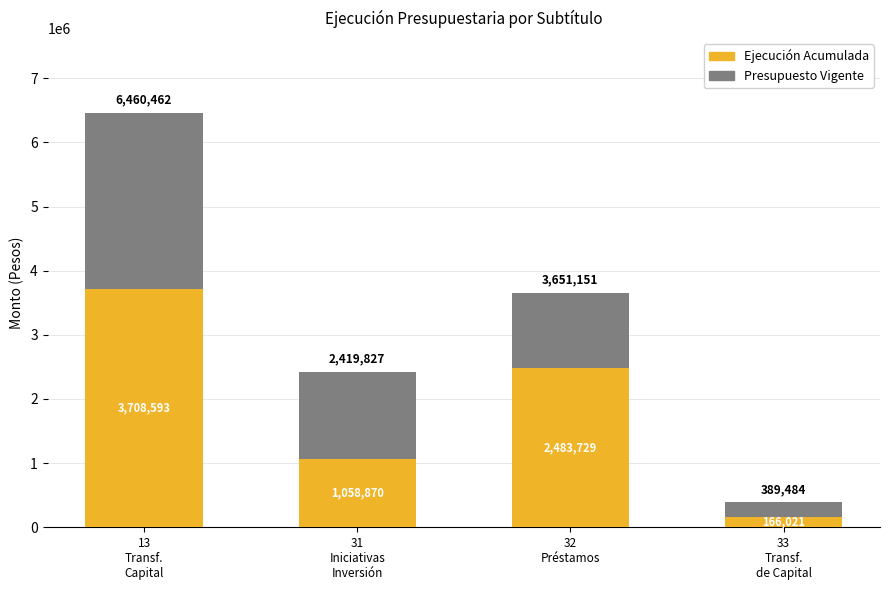

Are the bars grouped side by side (vs. stacked)?

No